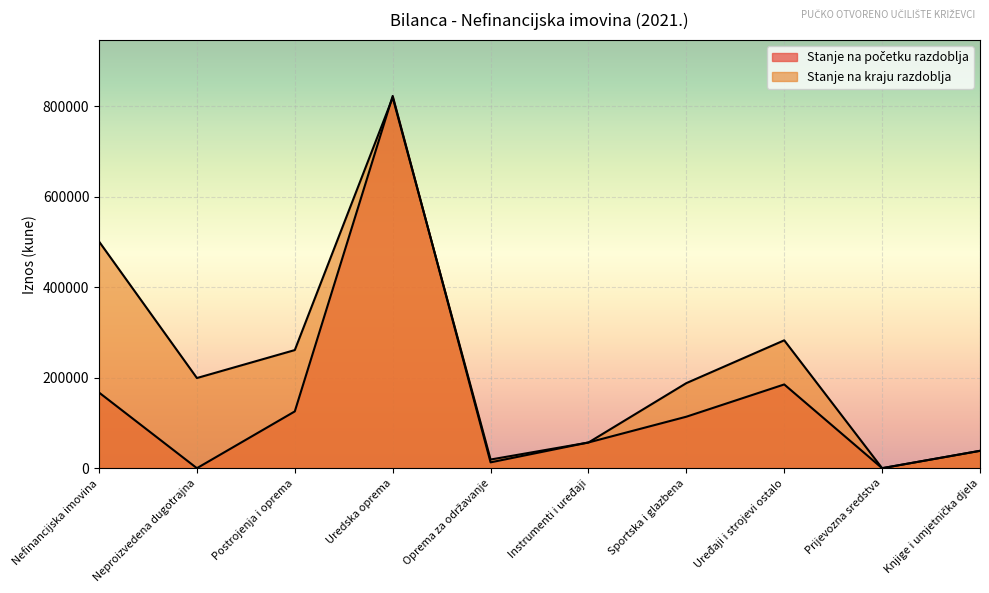

At which category does Stanje na početku razdoblja reach its first local valley?

Neproizvedena dugotrajna